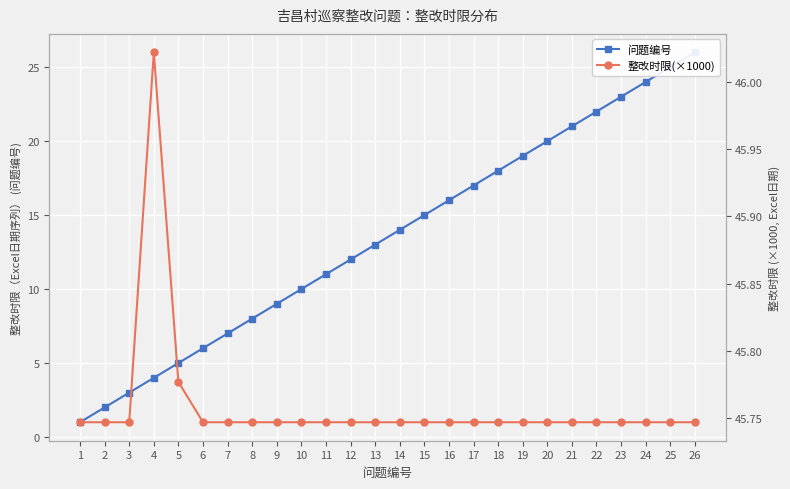

What is the difference between the maximum and second lowest values in the 问题编号 series?

24.0